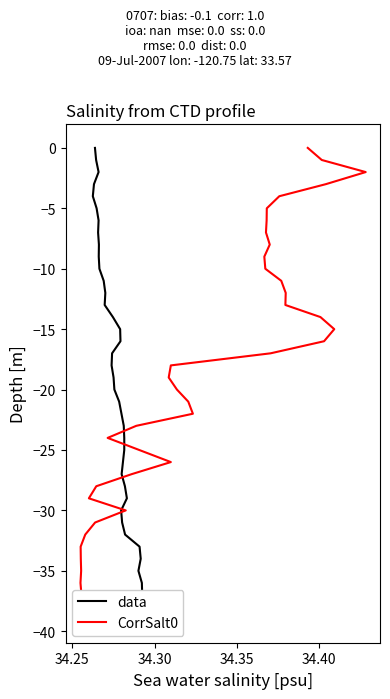

What is the difference between the maximum and minimum values in the CorrSalt0 series?

39